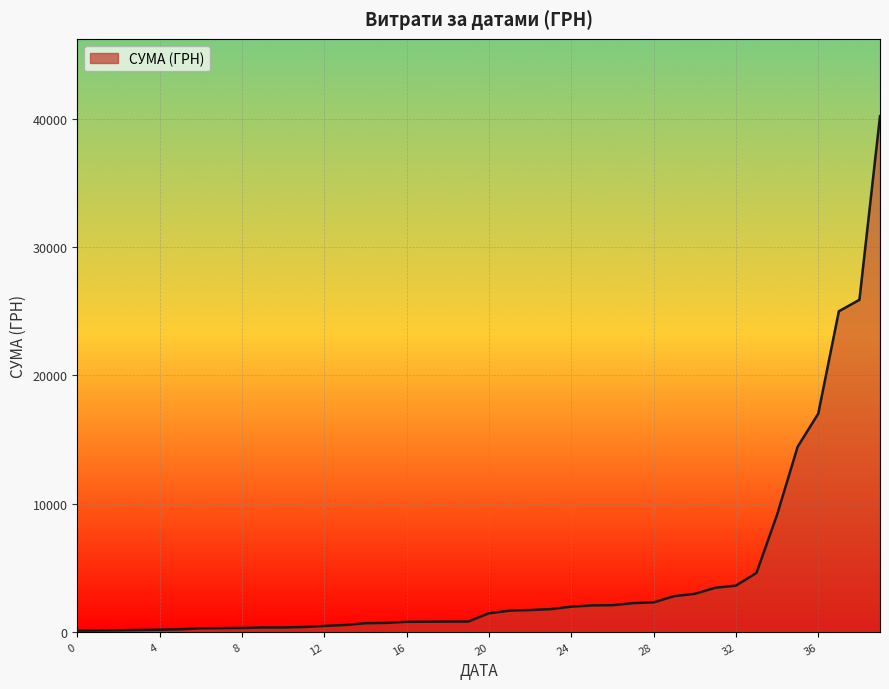

What is the difference between the second highest and second lowest values?

25780.6